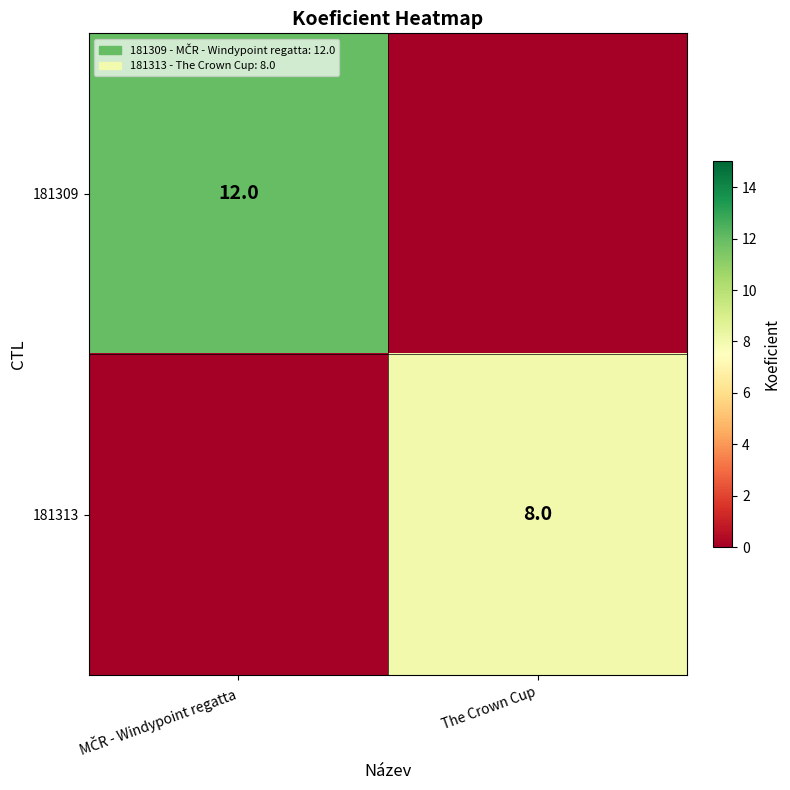

The value of 181313 at The Crown Cup is 4. True or false?

False